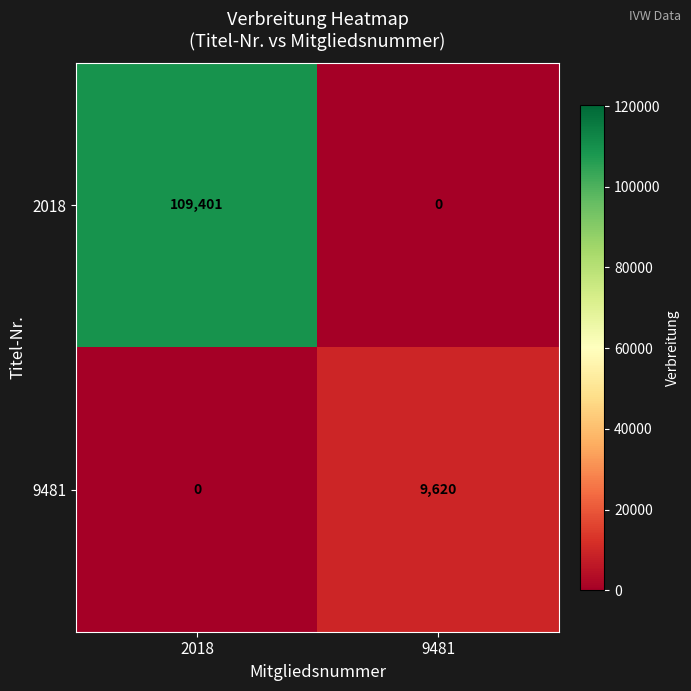

The value of 9481 at 9481 is 15629. True or false?

False